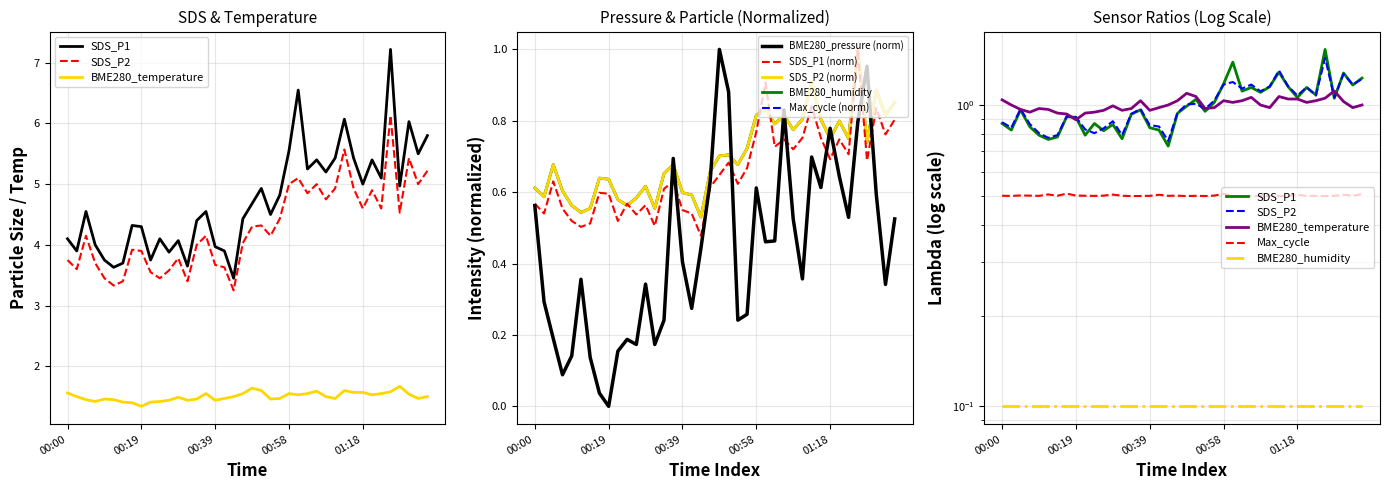

Is this an area chart (filled region under the line)?

No